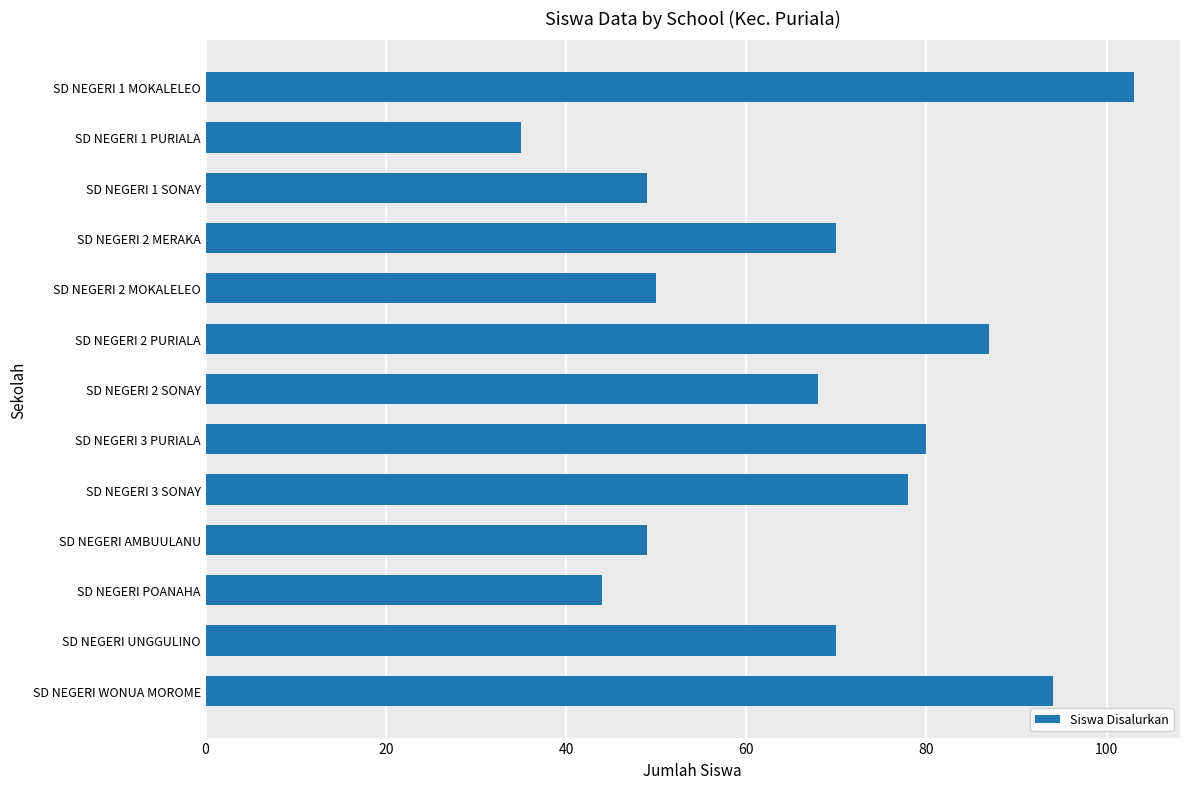

What is the difference between the maximum and second lowest values?

59